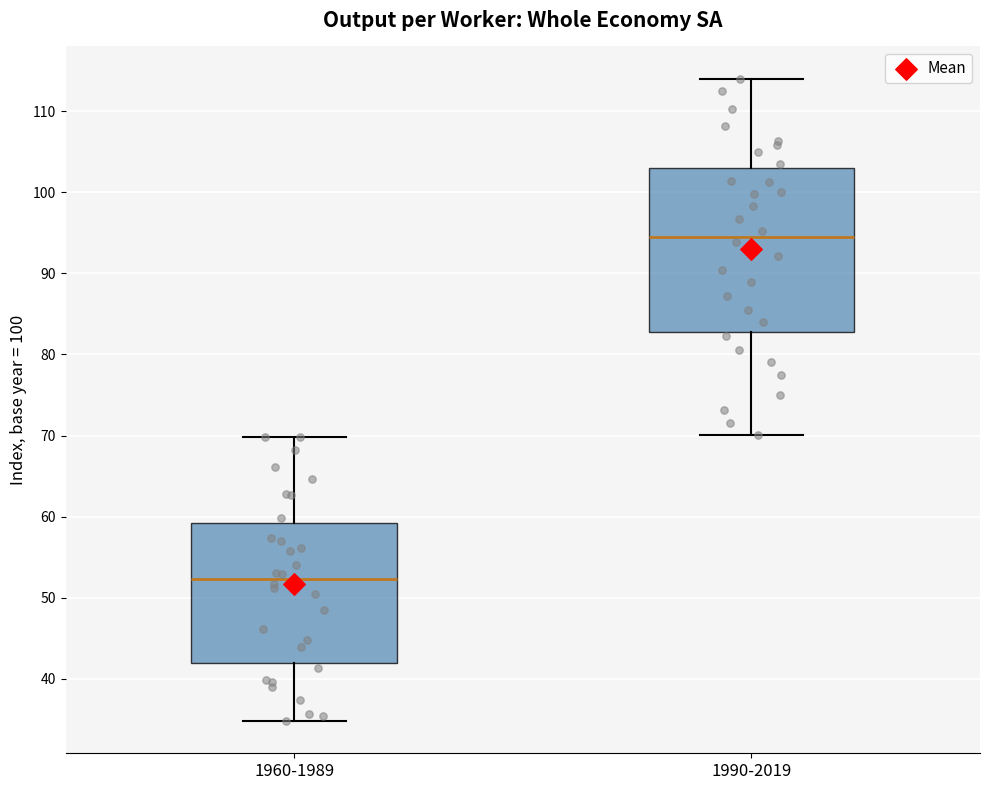

Reading left to right, transcribe this box plot: for each box, give where its median line is, the range the box spans, and where its two whiskers end, as read against the y-axis. The values are not printed on the chart, so give them approximately, as read against the axis.

1960-1989: median 52, box 42 to 59, whiskers 35 to 70
1990-2019: median 95, box 83 to 103, whiskers 70 to 114